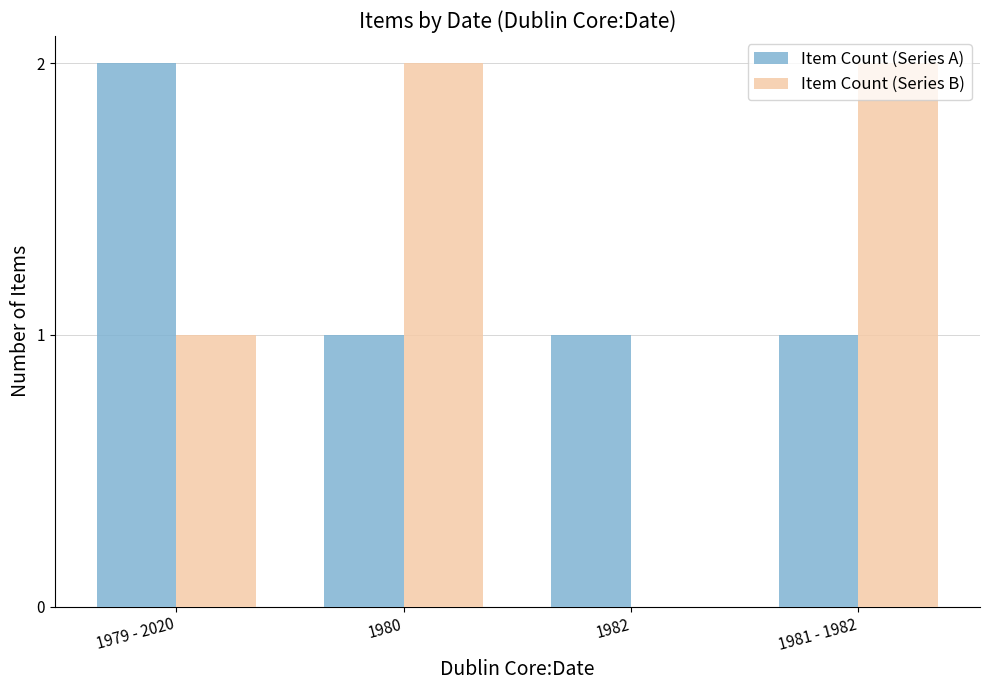

What is the average value of the Item Count (Series B) series?

1